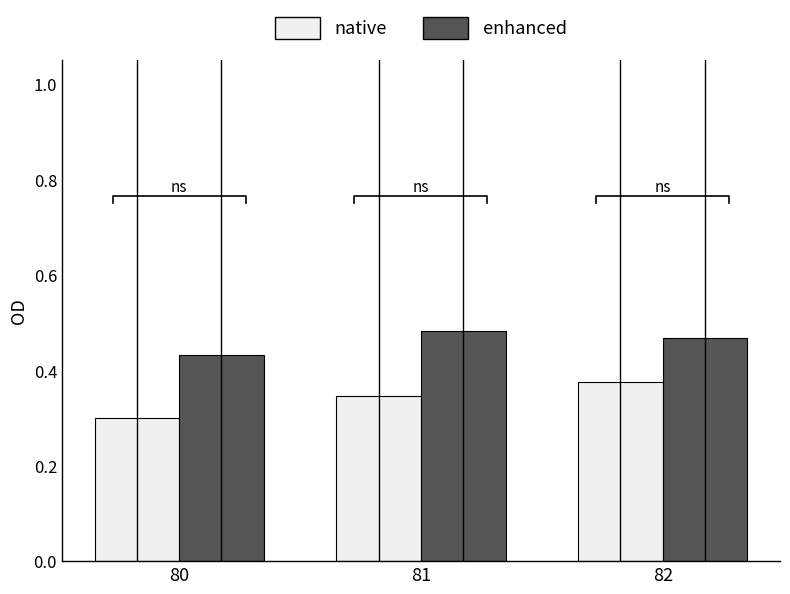

List the series in order of their overall mean, highest first.

enhanced, native